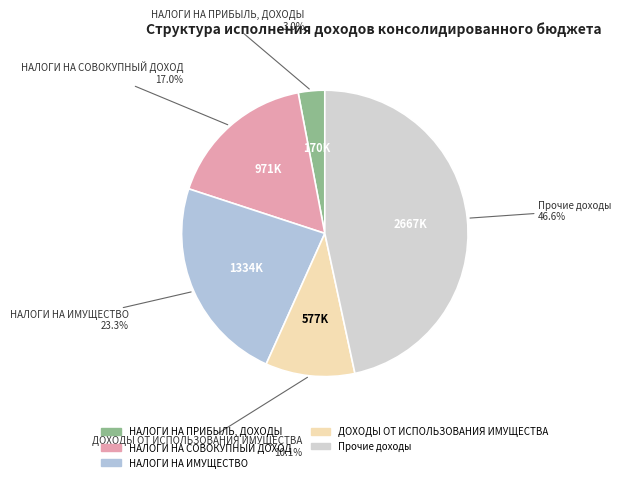

Which category has the smallest portion of the pie?

НАЛОГИ НА ПРИБЫЛЬ, ДОХОДЫ